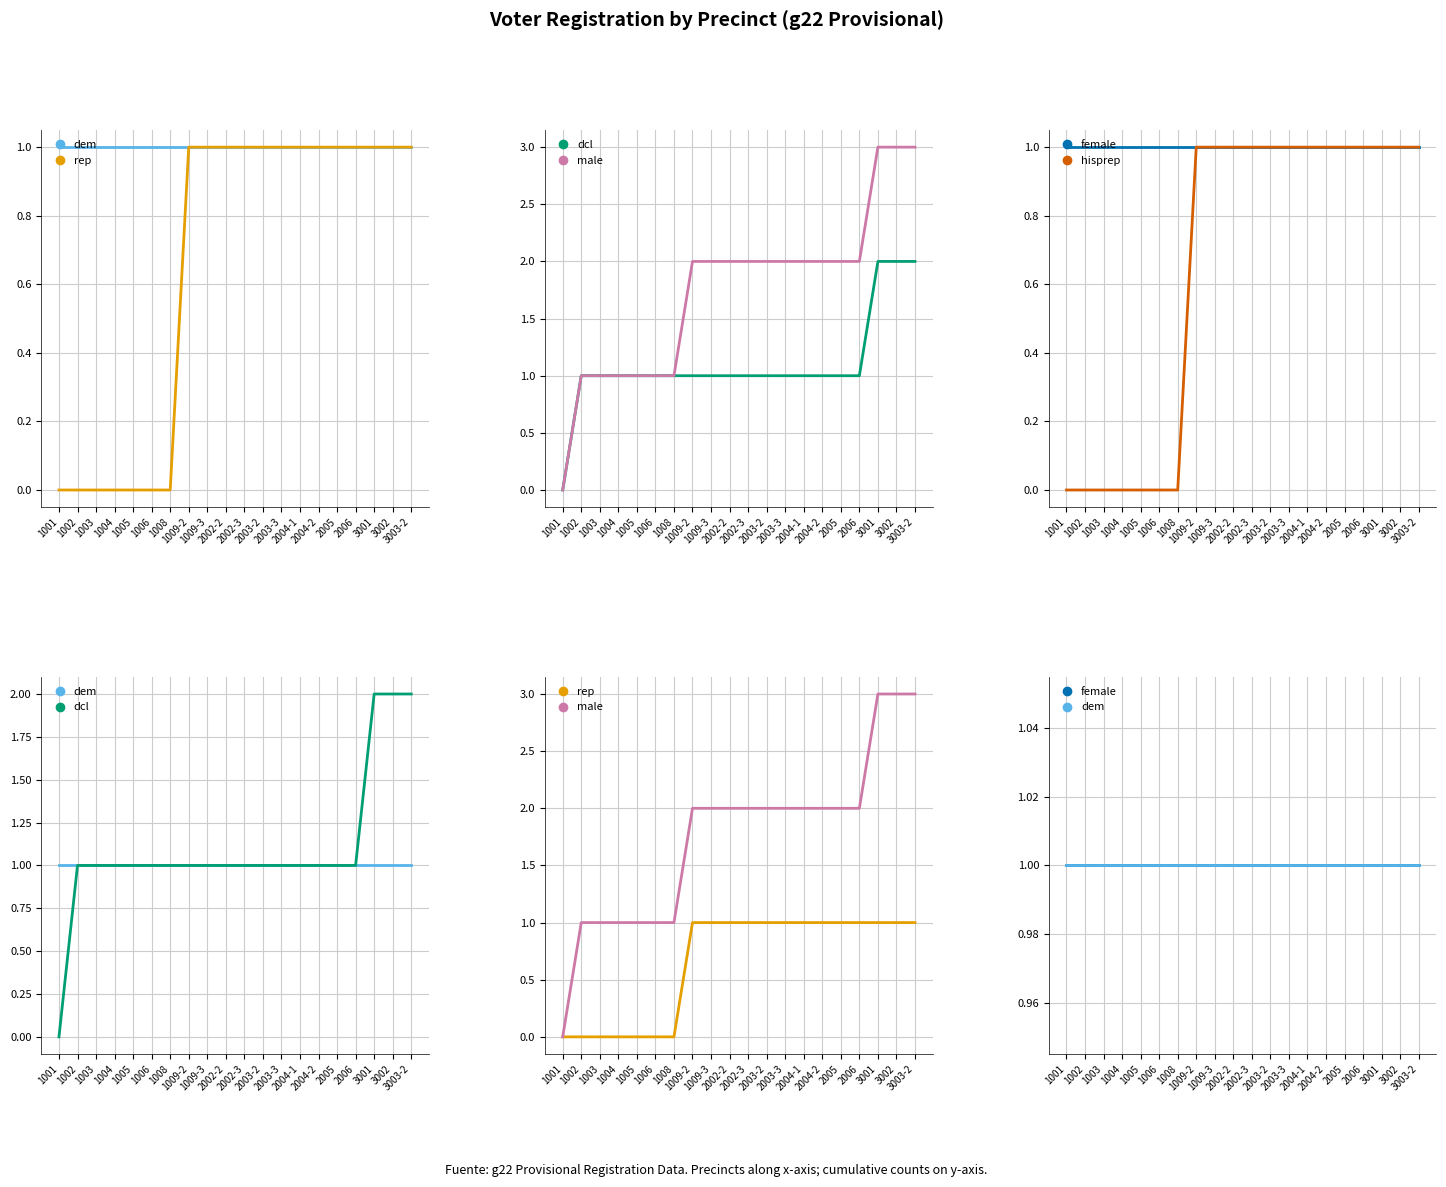

True or false: hisprep and dcl cross at least once.

False